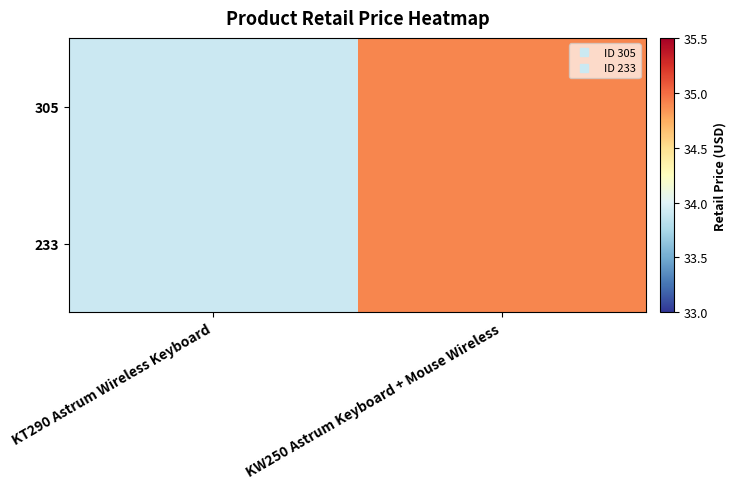

At KT290 Astrum Wireless Keyboard, list the series in order from largest to smallest.

305, 233